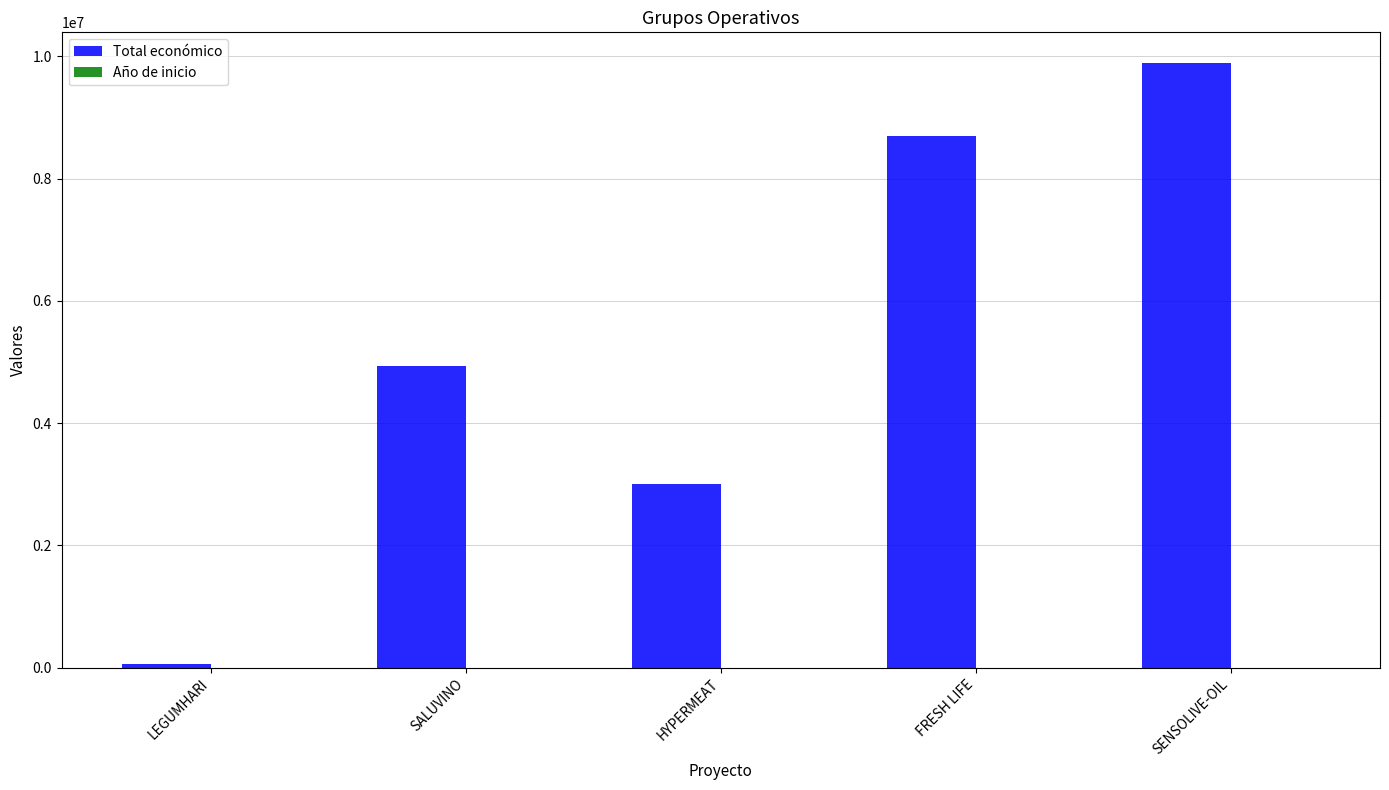

Which series has the largest total across all categories?

Total económico